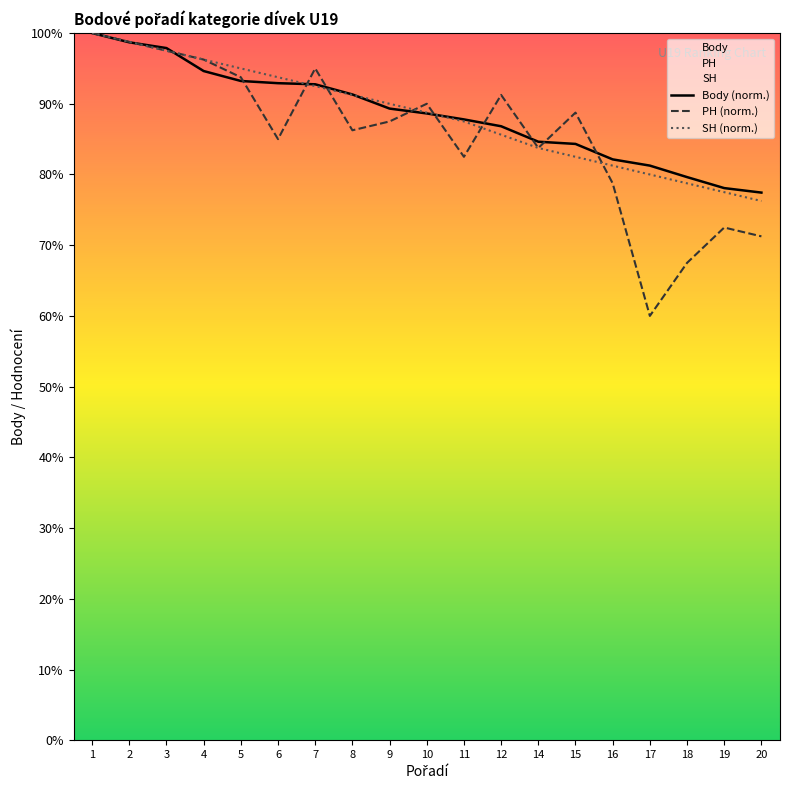

What is the total value across all series at 10?

267.4